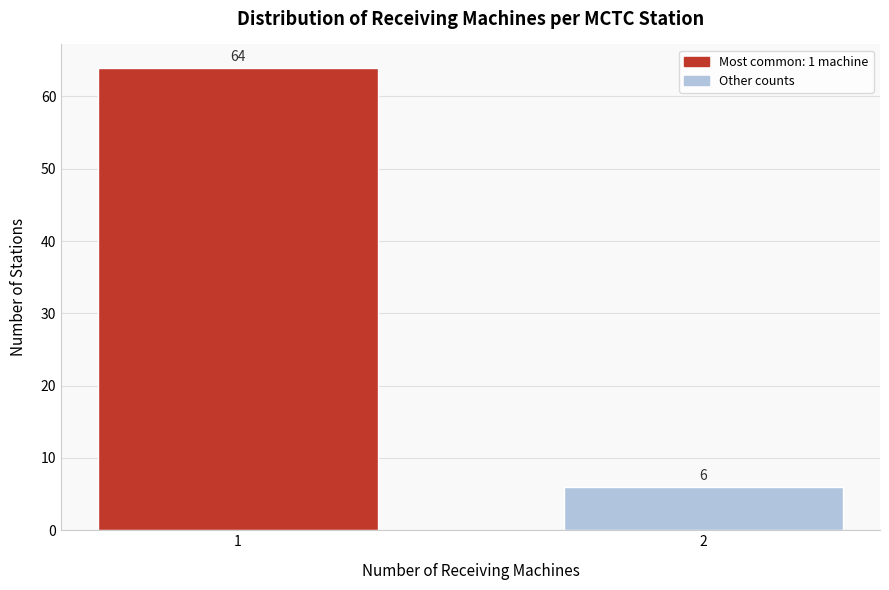

Reading left to right, what are all the values shown in this chart?

1=64	2=6